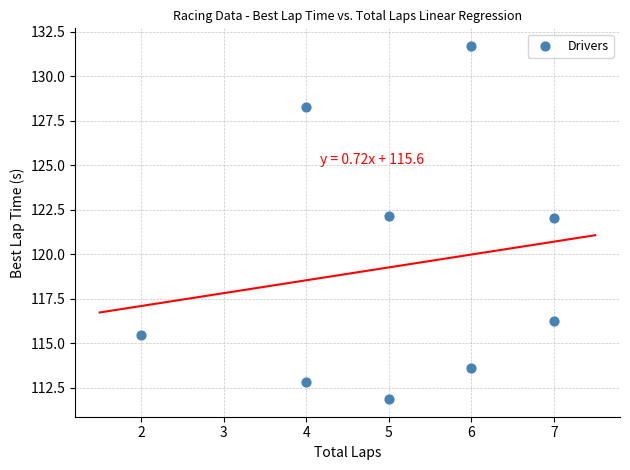

What is the range of Y values (max minus min)?

19.8